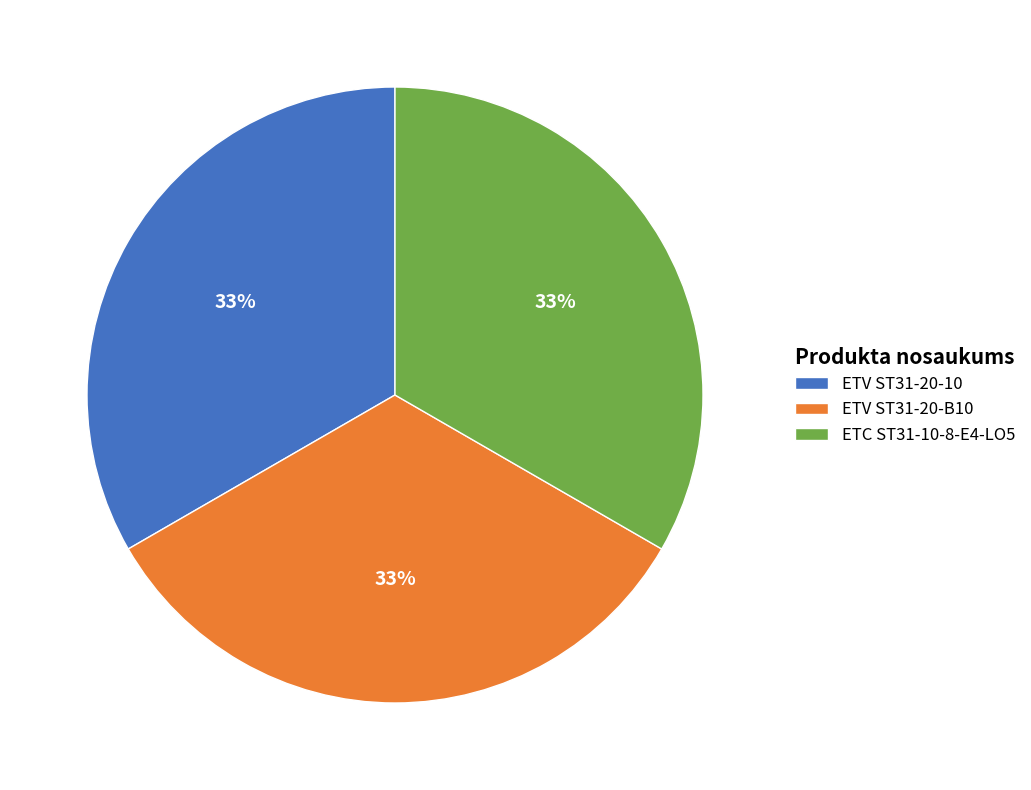

To the nearest percent, what portion does ETC ST31-10-8-E4-LO5 represent?

33%